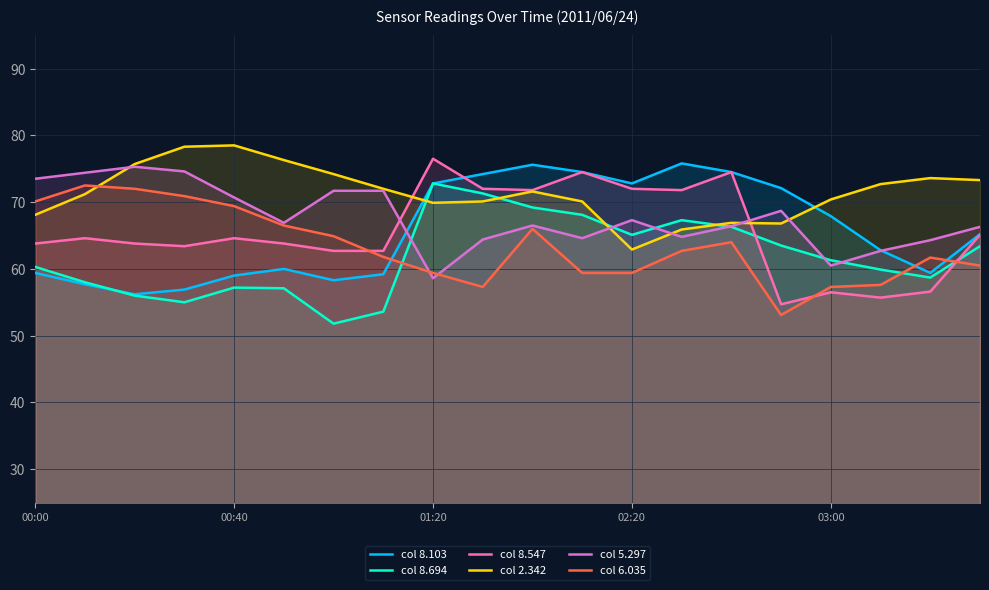

How many lines are shown in the chart?

6